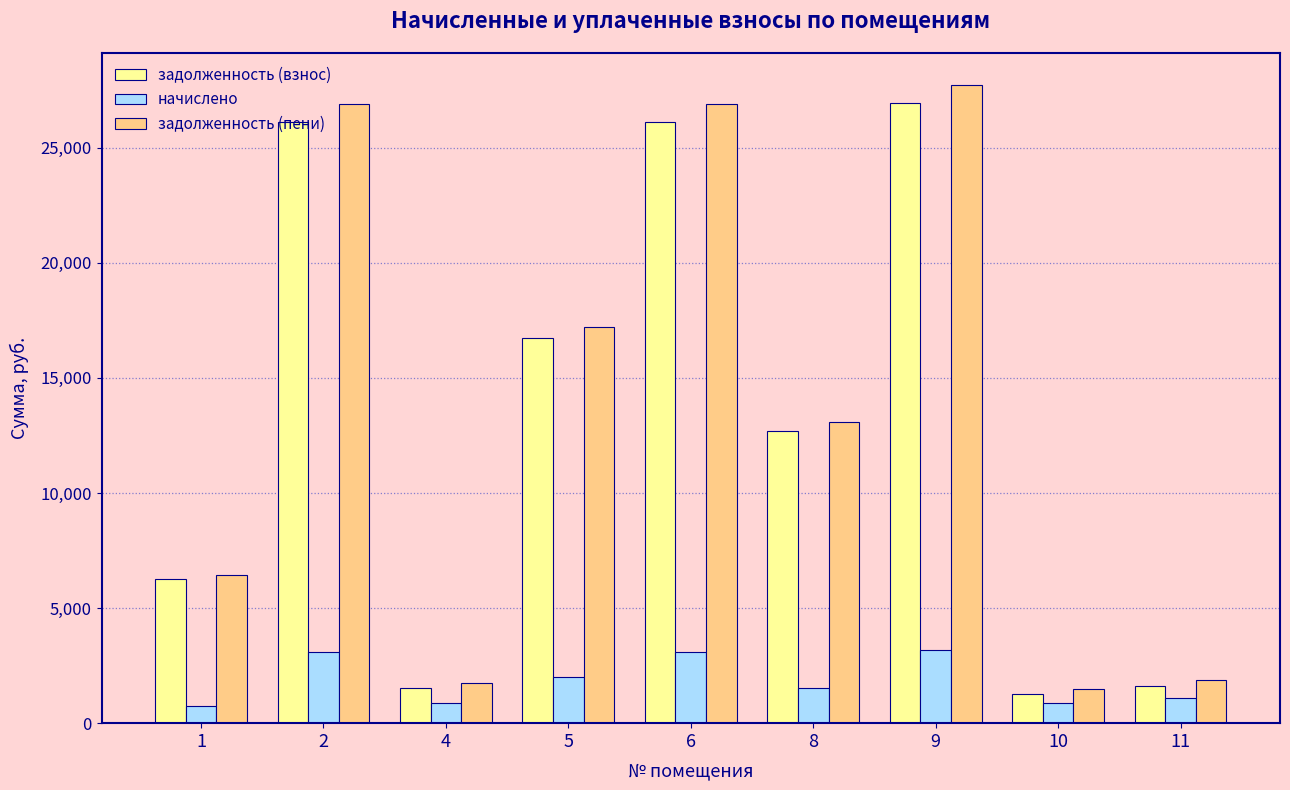

What is the average value of the начислено series?

1832.7